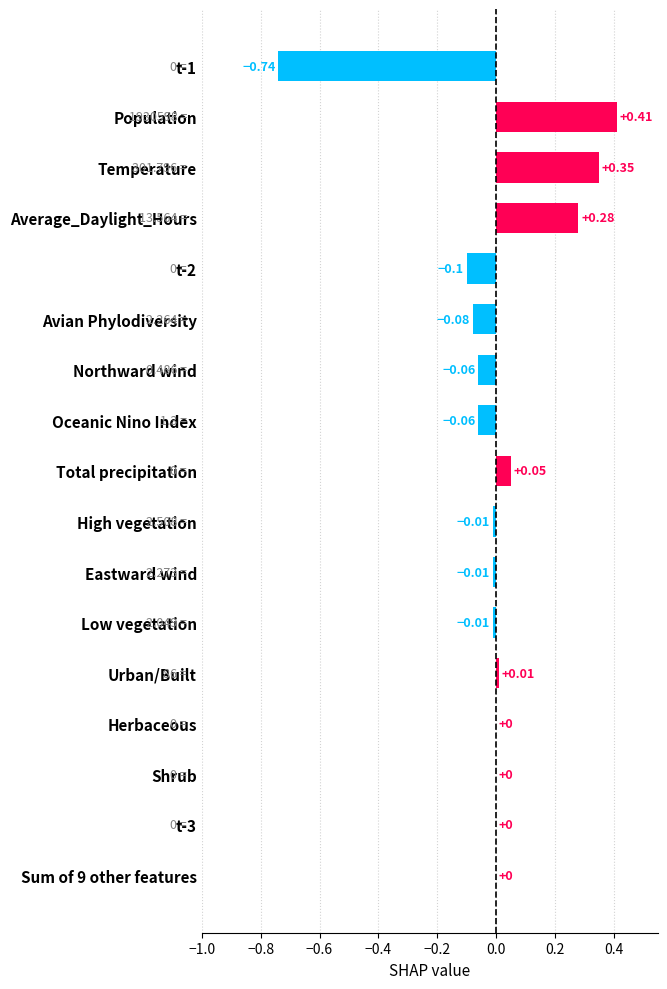

Between Total precipitation and Eastward wind, which is larger?

Total precipitation